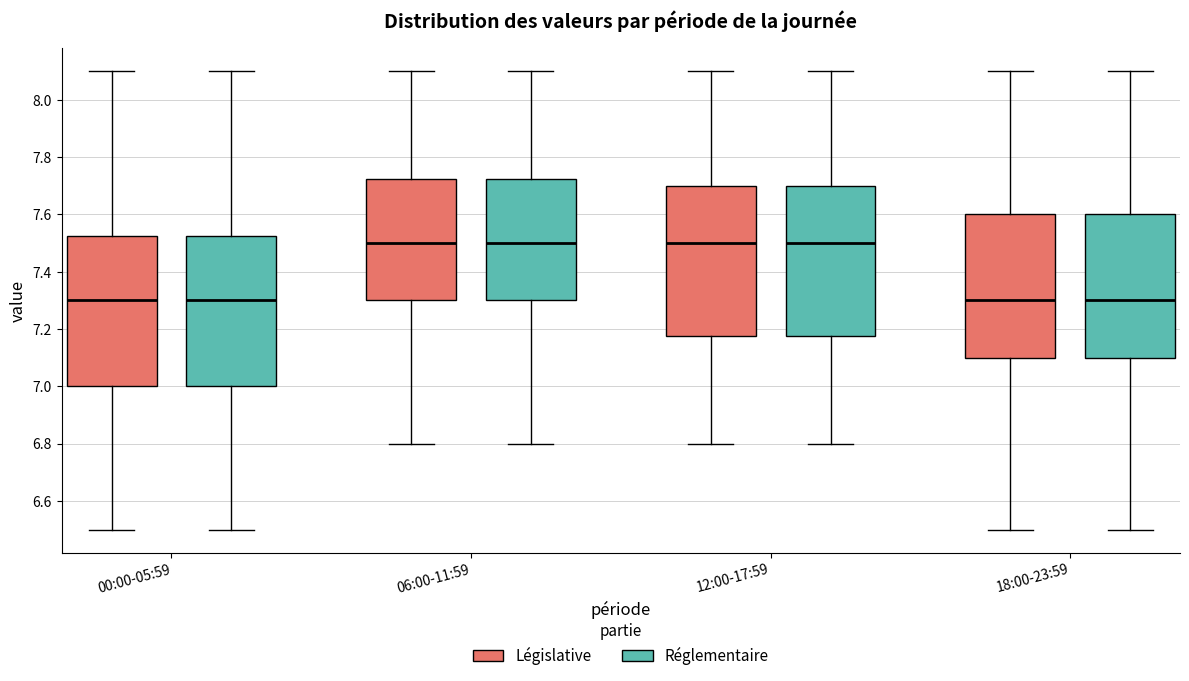

Reading left to right, read every box against the y-axis: the position of its median line, the range the box covers, and the ends of its whiskers. The values are not printed on the chart, so give them approximately, as read against the axis.

00:00-05:59 (Législative): median 7.30, box 7.00 to 7.52, whiskers 6.50 to 8.10
00:00-05:59 (Réglementaire): median 7.30, box 7.00 to 7.52, whiskers 6.50 to 8.10
06:00-11:59 (Législative): median 7.50, box 7.30 to 7.72, whiskers 6.80 to 8.10
06:00-11:59 (Réglementaire): median 7.50, box 7.30 to 7.72, whiskers 6.80 to 8.10
12:00-17:59 (Législative): median 7.50, box 7.18 to 7.70, whiskers 6.80 to 8.10
12:00-17:59 (Réglementaire): median 7.50, box 7.18 to 7.70, whiskers 6.80 to 8.10
18:00-23:59 (Législative): median 7.30, box 7.10 to 7.60, whiskers 6.50 to 8.10
18:00-23:59 (Réglementaire): median 7.30, box 7.10 to 7.60, whiskers 6.50 to 8.10